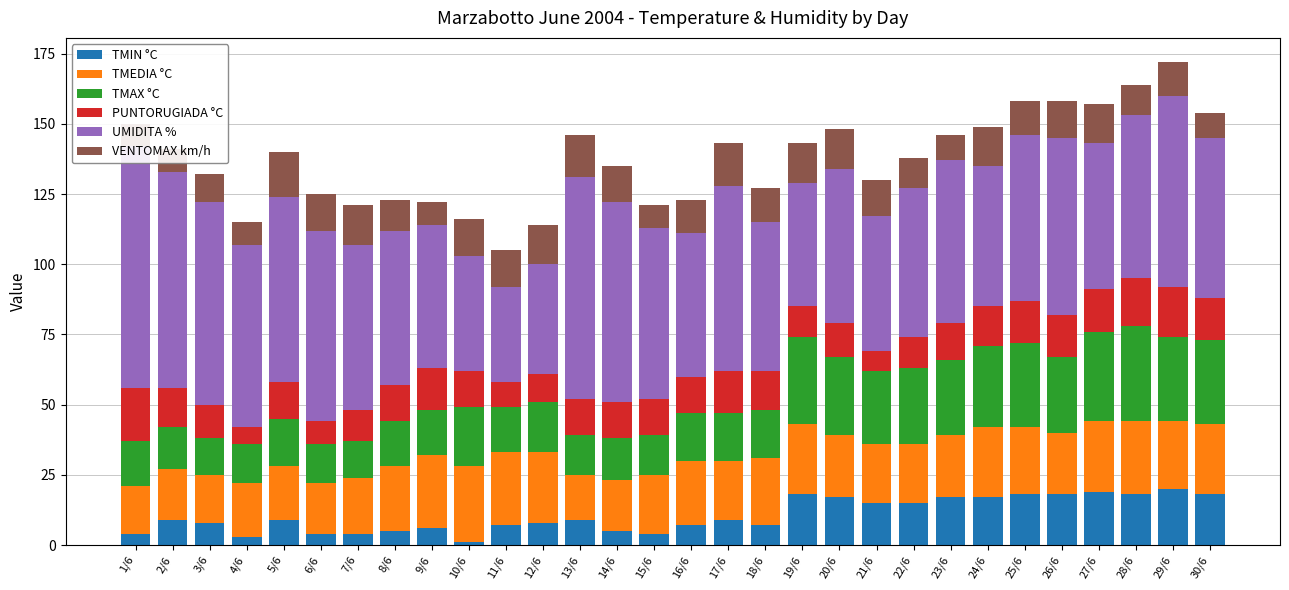

Reading right to left, list all the values displayed in this chart.

TMIN °C: 30/6=18	29/6=20	28/6=18	27/6=19	26/6=18	25/6=18	24/6=17	23/6=17	22/6=15	21/6=15	20/6=17	19/6=18	18/6=7	17/6=9	16/6=7	15/6=4	14/6=5	13/6=9	12/6=8	11/6=7	10/6=1	9/6=6	8/6=5	7/6=4	6/6=4	5/6=9	4/6=3	3/6=8	2/6=9	1/6=4
TMEDIA °C: 30/6=25	29/6=24	28/6=26	27/6=25	26/6=22	25/6=24	24/6=25	23/6=22	22/6=21	21/6=21	20/6=22	19/6=25	18/6=24	17/6=21	16/6=23	15/6=21	14/6=18	13/6=16	12/6=25	11/6=26	10/6=27	9/6=26	8/6=23	7/6=20	6/6=18	5/6=19	4/6=19	3/6=17	2/6=18	1/6=17
TMAX °C: 30/6=30	29/6=30	28/6=34	27/6=32	26/6=27	25/6=30	24/6=29	23/6=27	22/6=27	21/6=26	20/6=28	19/6=31	18/6=17	17/6=17	16/6=17	15/6=14	14/6=15	13/6=14	12/6=18	11/6=16	10/6=21	9/6=16	8/6=16	7/6=13	6/6=14	5/6=17	4/6=14	3/6=13	2/6=15	1/6=16
PUNTORUGIADA °C: 30/6=15	29/6=18	28/6=17	27/6=15	26/6=15	25/6=15	24/6=14	23/6=13	22/6=11	21/6=7	20/6=12	19/6=11	18/6=14	17/6=15	16/6=13	15/6=13	14/6=13	13/6=13	12/6=10	11/6=9	10/6=13	9/6=15	8/6=13	7/6=11	6/6=8	5/6=13	4/6=6	3/6=12	2/6=14	1/6=19
UMIDITA %: 30/6=57	29/6=68	28/6=58	27/6=52	26/6=63	25/6=59	24/6=50	23/6=58	22/6=53	21/6=48	20/6=55	19/6=44	18/6=53	17/6=66	16/6=51	15/6=61	14/6=71	13/6=79	12/6=39	11/6=34	10/6=41	9/6=51	8/6=55	7/6=59	6/6=68	5/6=66	4/6=65	3/6=72	2/6=77	1/6=86
VENTOMAX km/h: 30/6=9	29/6=12	28/6=11	27/6=14	26/6=13	25/6=12	24/6=14	23/6=9	22/6=11	21/6=13	20/6=14	19/6=14	18/6=12	17/6=15	16/6=12	15/6=8	14/6=13	13/6=15	12/6=14	11/6=13	10/6=13	9/6=8	8/6=11	7/6=14	6/6=13	5/6=16	4/6=8	3/6=10	2/6=8	1/6=8